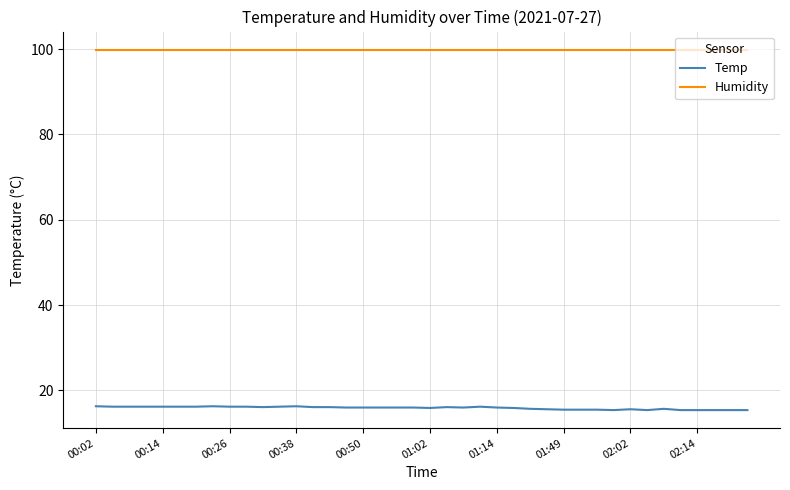

True or false: Temp and Humidity intersect in this chart.

False